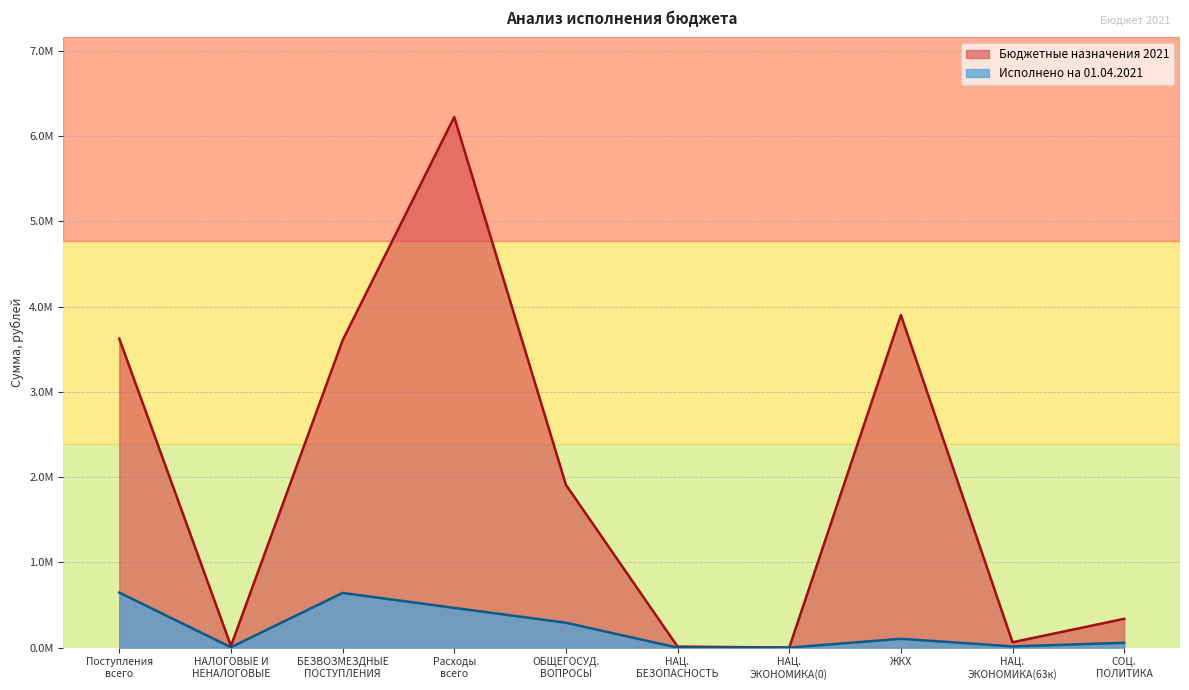

Is the value of Бюджетные назначения 2021 at НАЦ. ЭКОНОМИКА(0) greater than the value of Исполнено на 01.04.2021 at БЕЗВОЗМЕЗДНЫЕ ПОСТУПЛЕНИЯ?

No